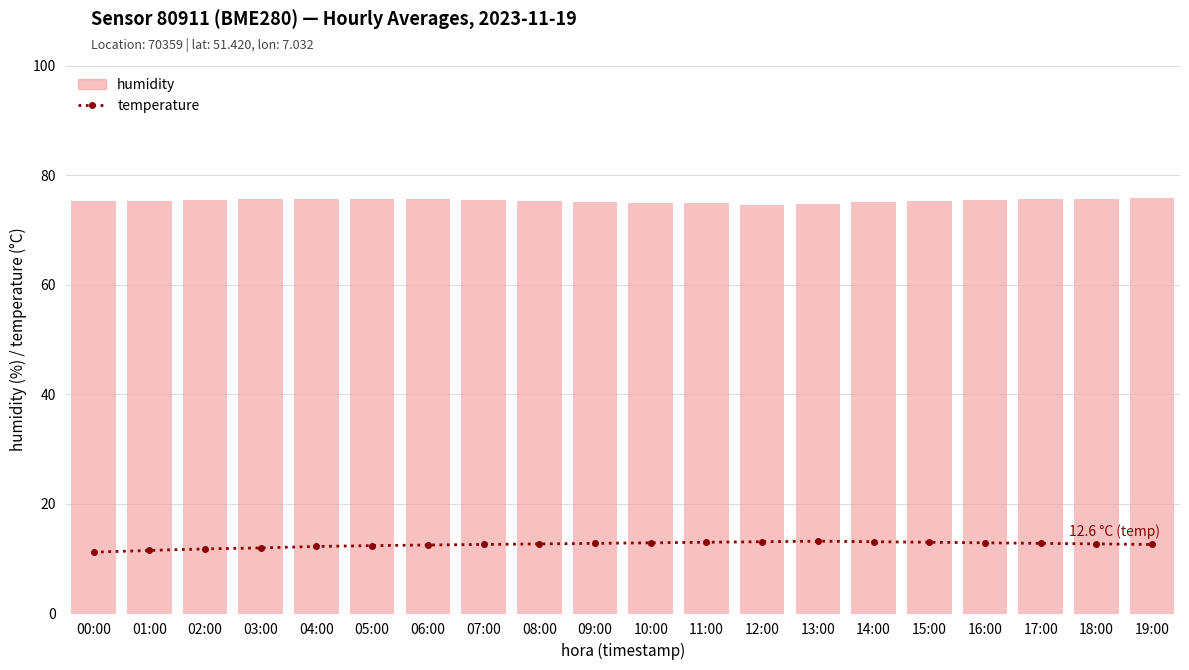

List the series in order of their peak value, highest first.

humidity, temperature